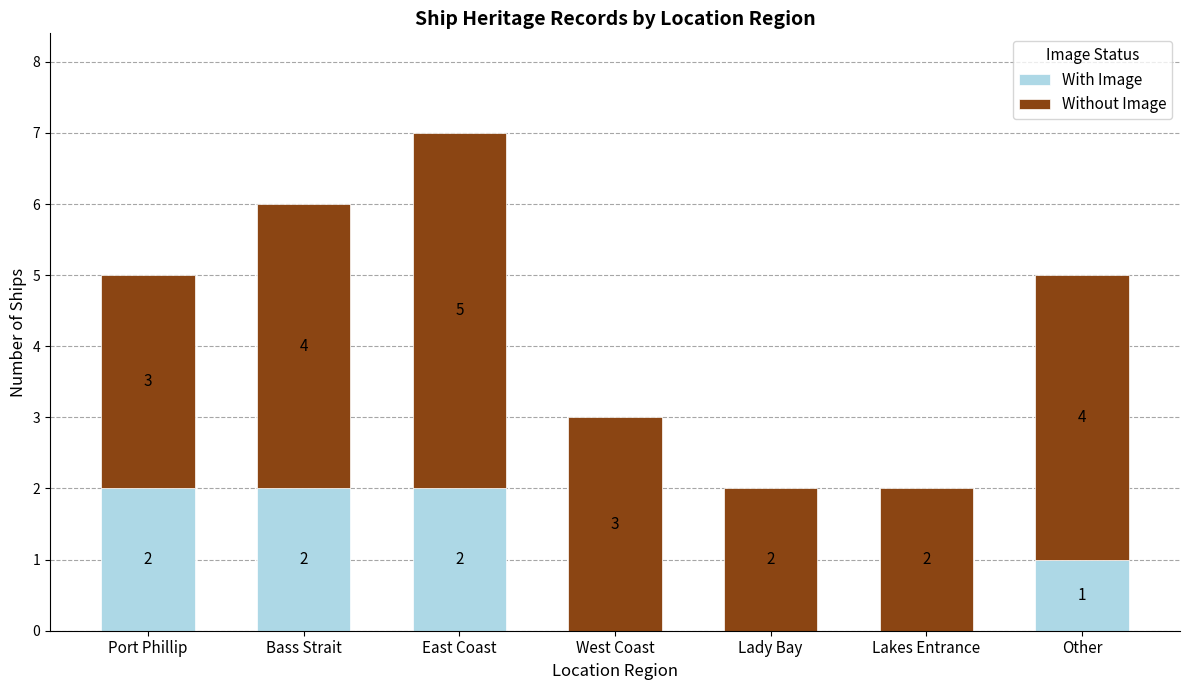

What is the sum of all With Image values?

7